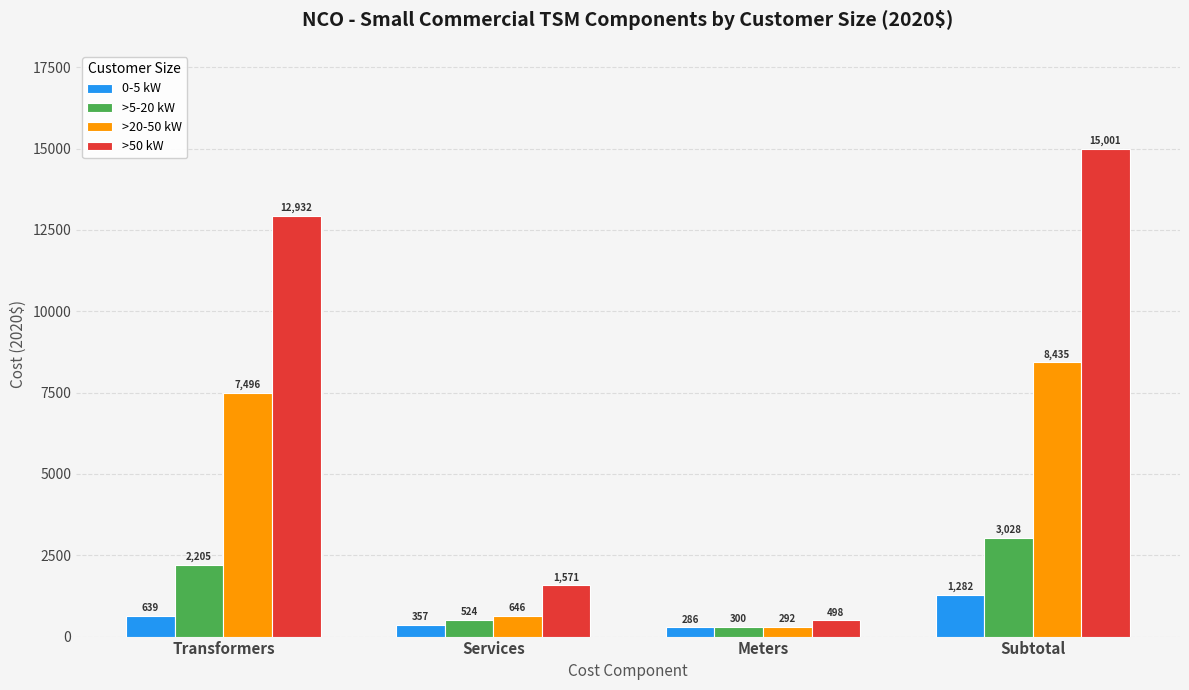

Is the value of >5-20 kW at Services greater than the value of 0-5 kW at Services?

Yes